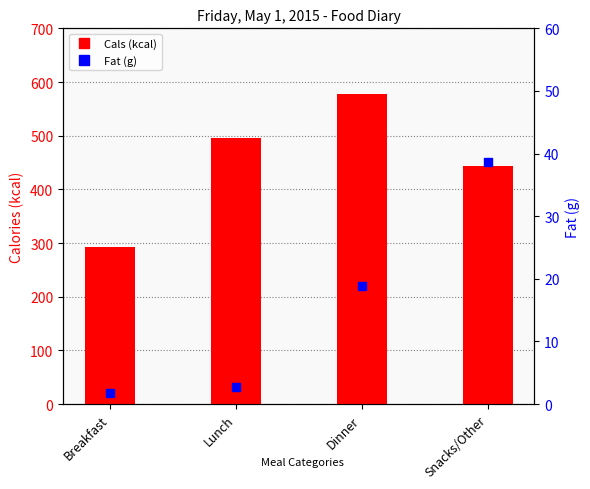

At which category is the sum across all series the highest?

Dinner